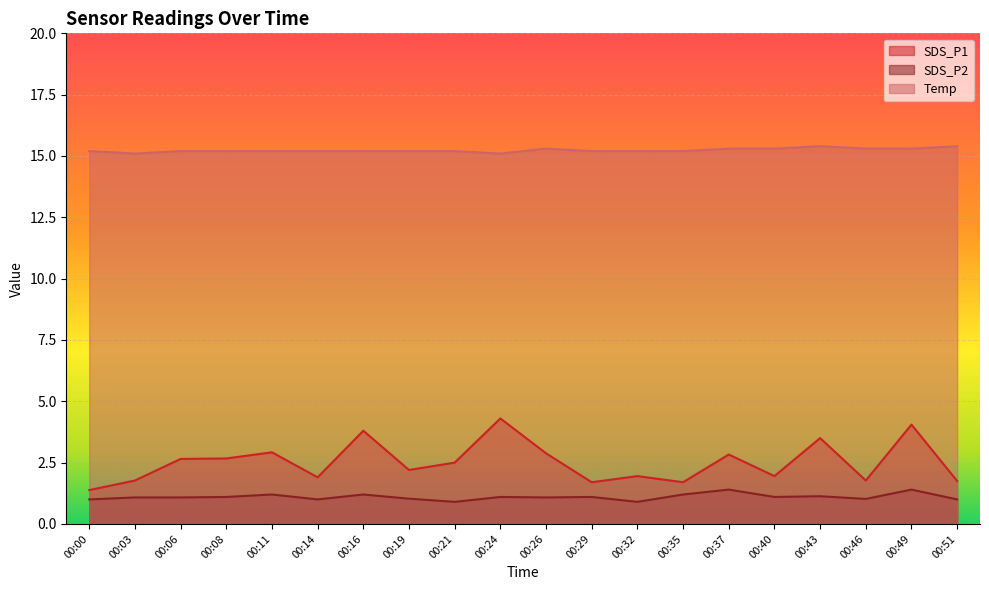

What is the value of the SDS_P1 point at the 7th from the left?

3.8